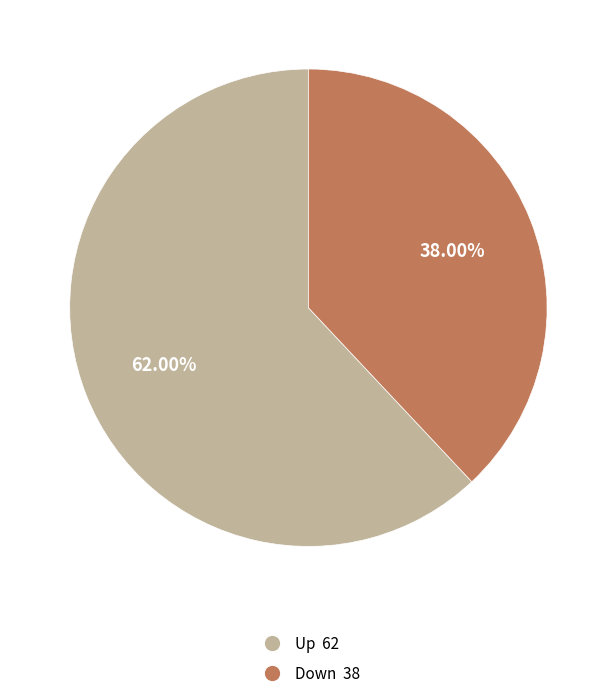

Does any single category account for the majority?

Yes